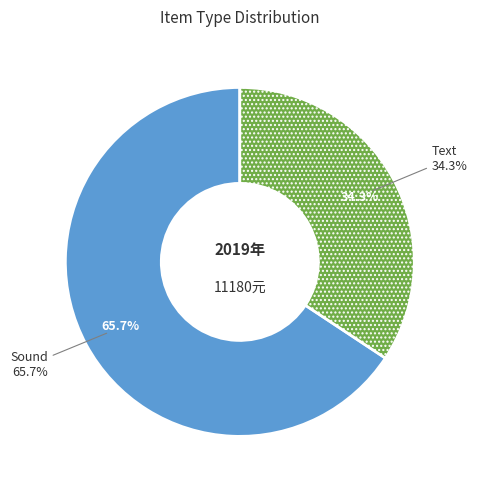

Which slice represents more than half of the pie?

Sound